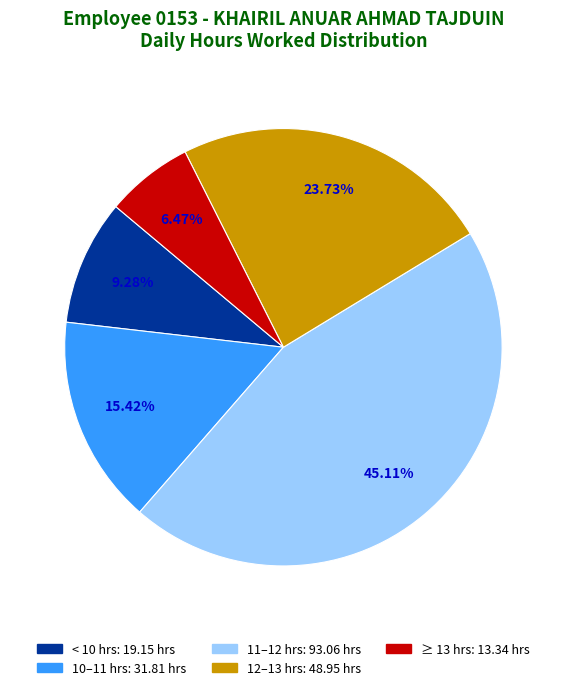

Count the number of slices in the pie.

5